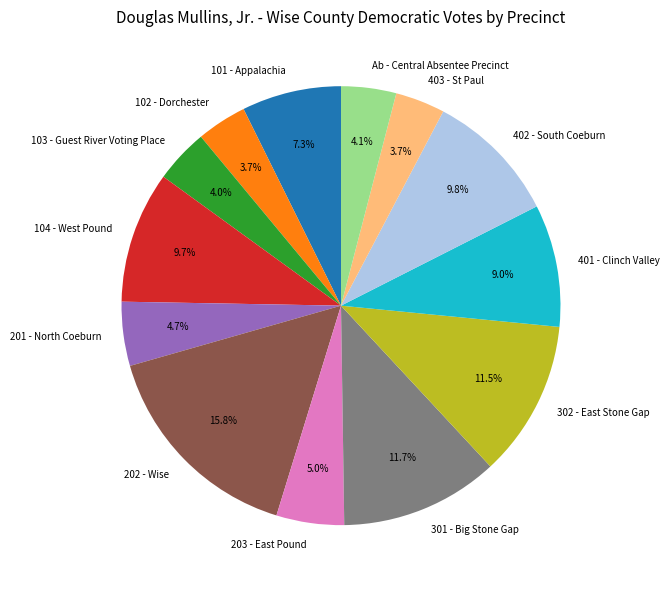

To the nearest percent, what portion does 203 - East Pound represent?

5%